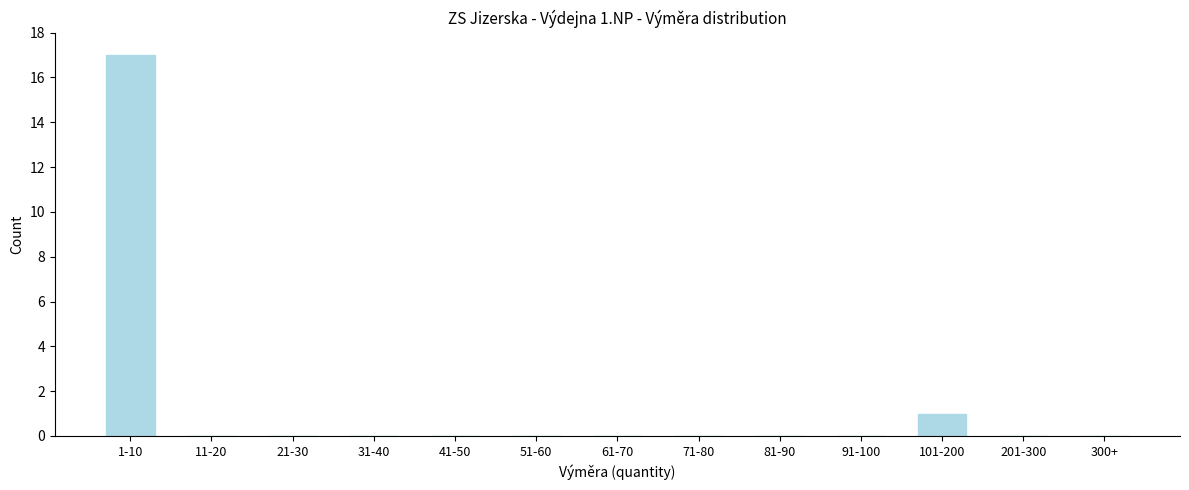

Reading left to right, extract all data points from this chart.

1-10=17	11-20=0	21-30=0	31-40=0	41-50=0	51-60=0	61-70=0	71-80=0	81-90=0	91-100=0	101-200=1	201-300=0	300+=0